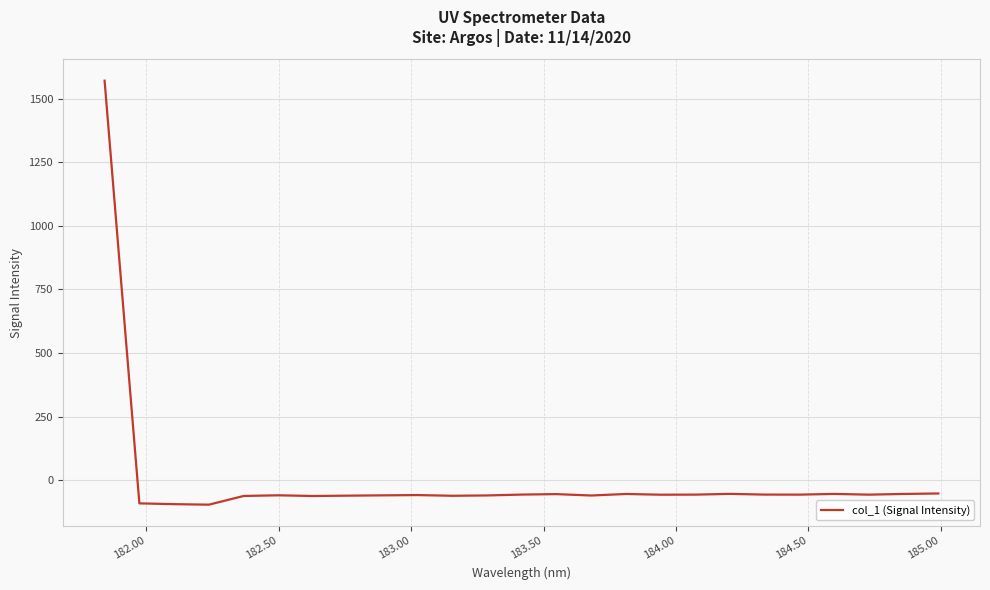

What is the difference between the second highest and second lowest values?

42.0